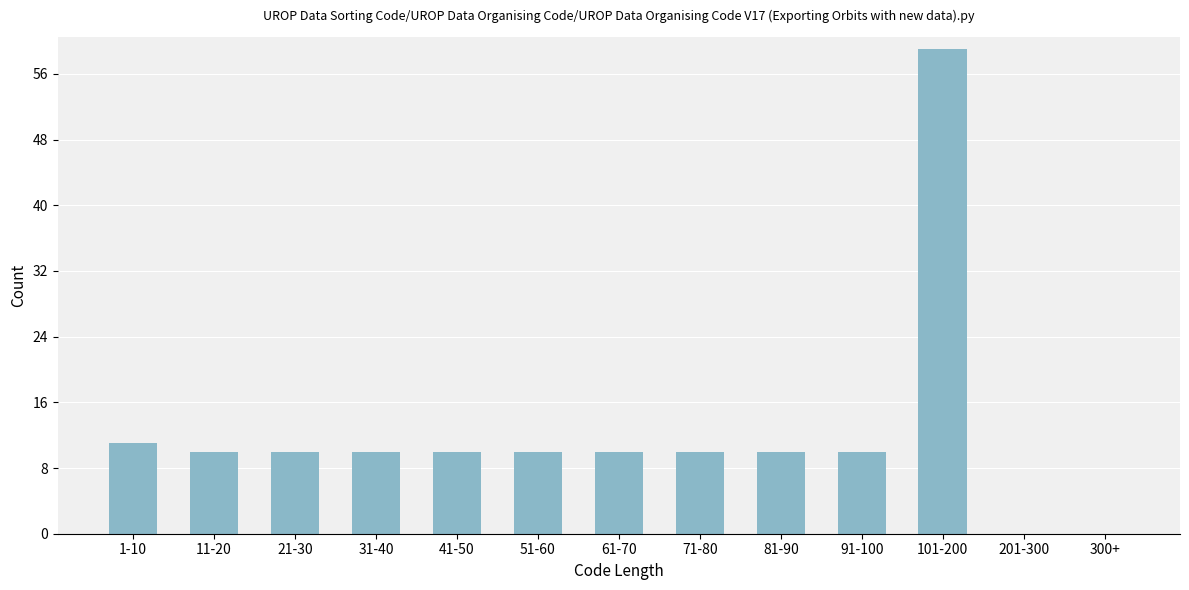

Reading left to right, what are all the values shown in this chart?

1-10=11	11-20=10	21-30=10	31-40=10	41-50=10	51-60=10	61-70=10	71-80=10	81-90=10	91-100=10	101-200=59	201-300=0	300+=0